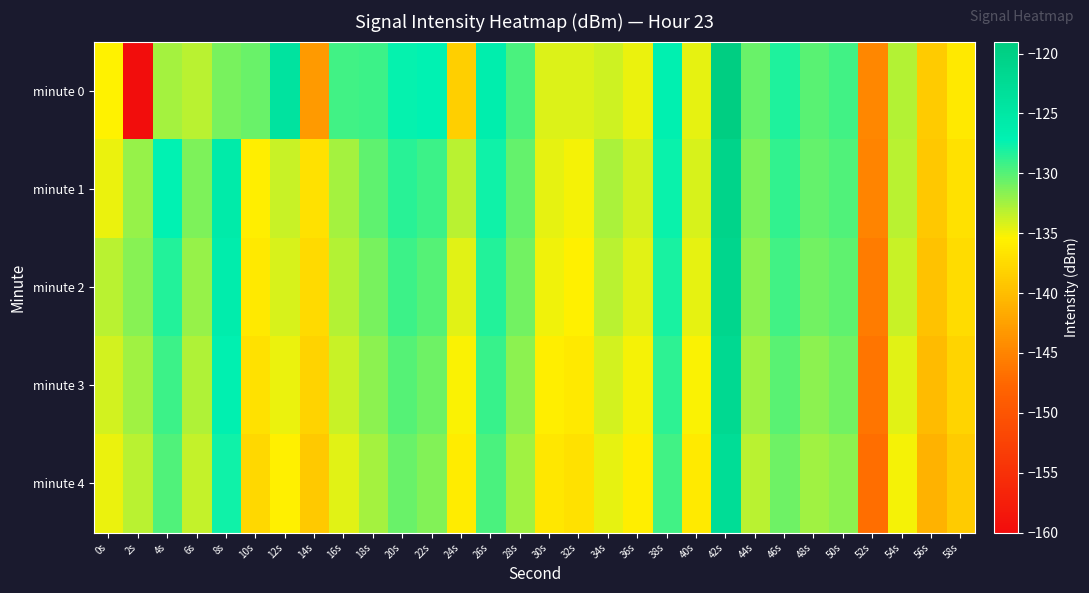

Which category has the lowest value across all series?

2s